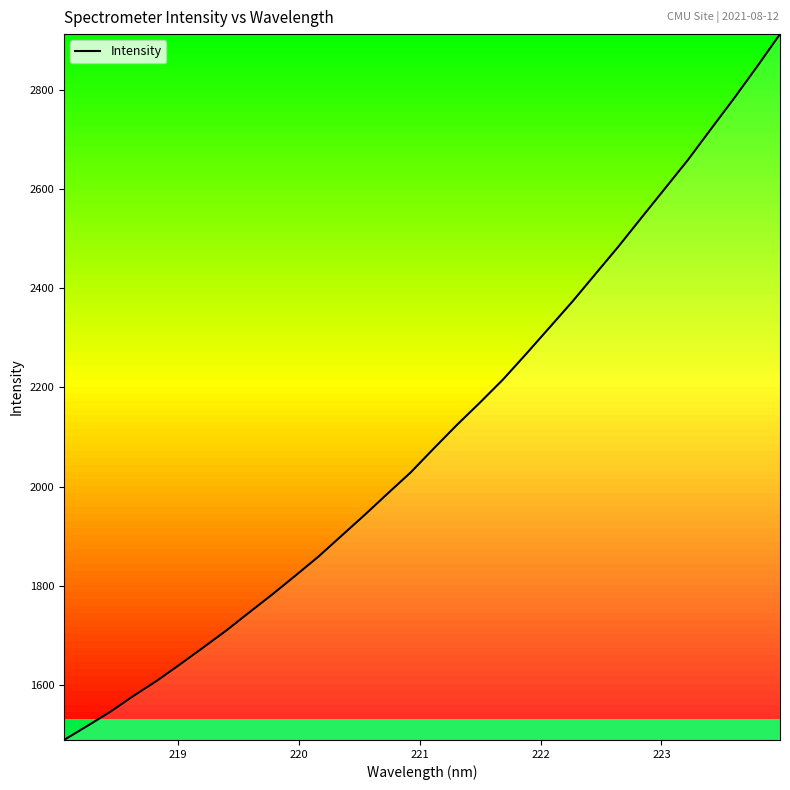

What is the greatest value displayed?

2913.0